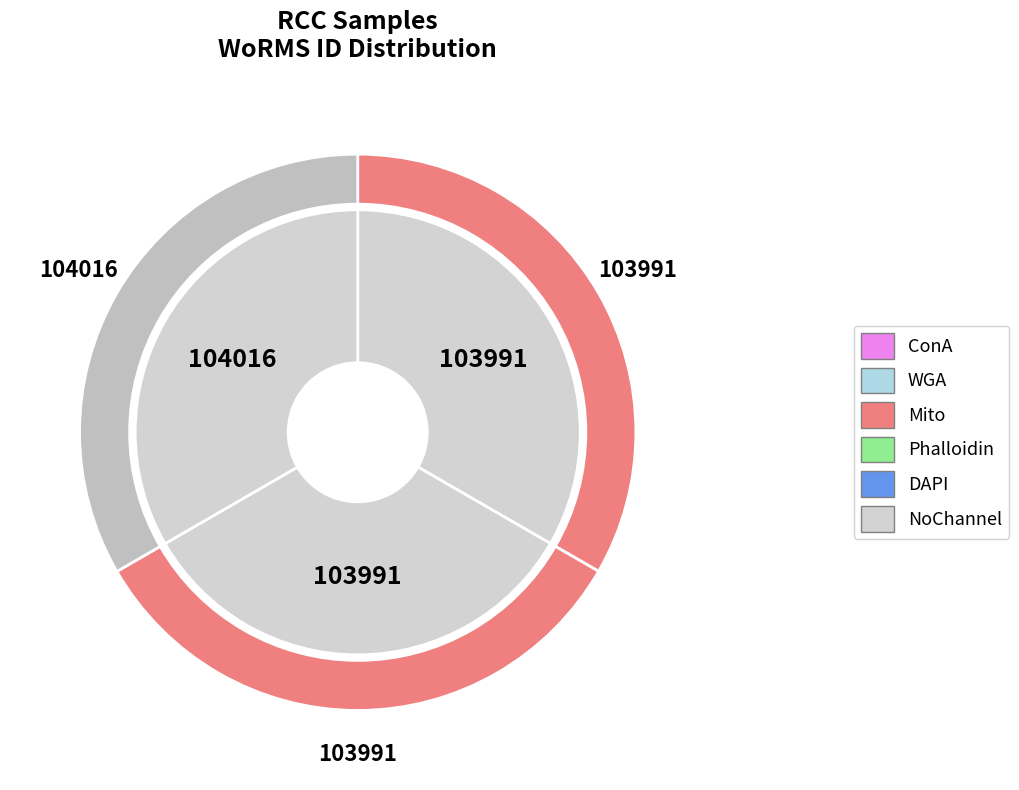

Count the number of slices in the pie.

3